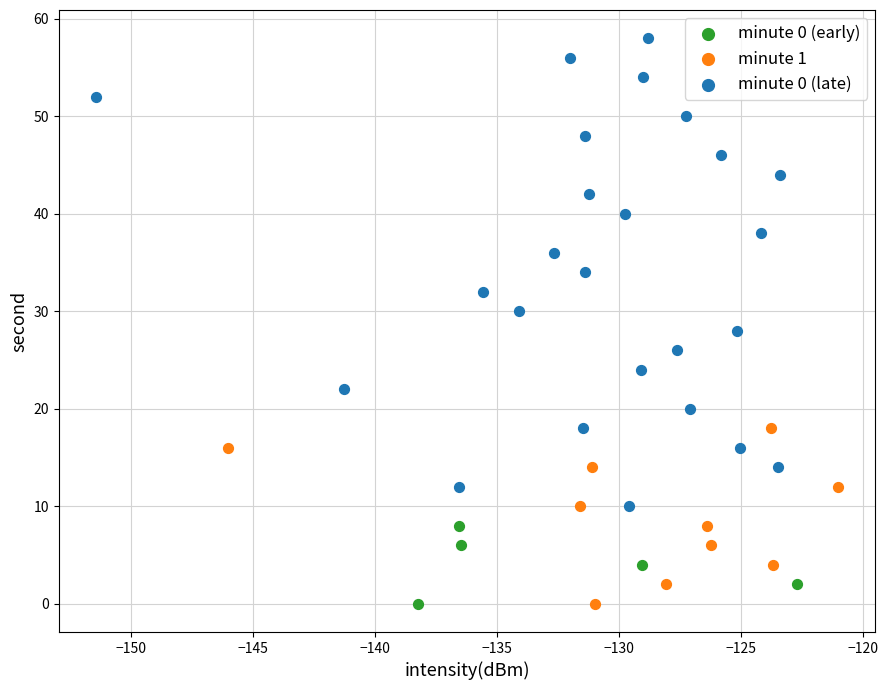

Which series reaches the maximum Y coordinate?

minute 0 (late)